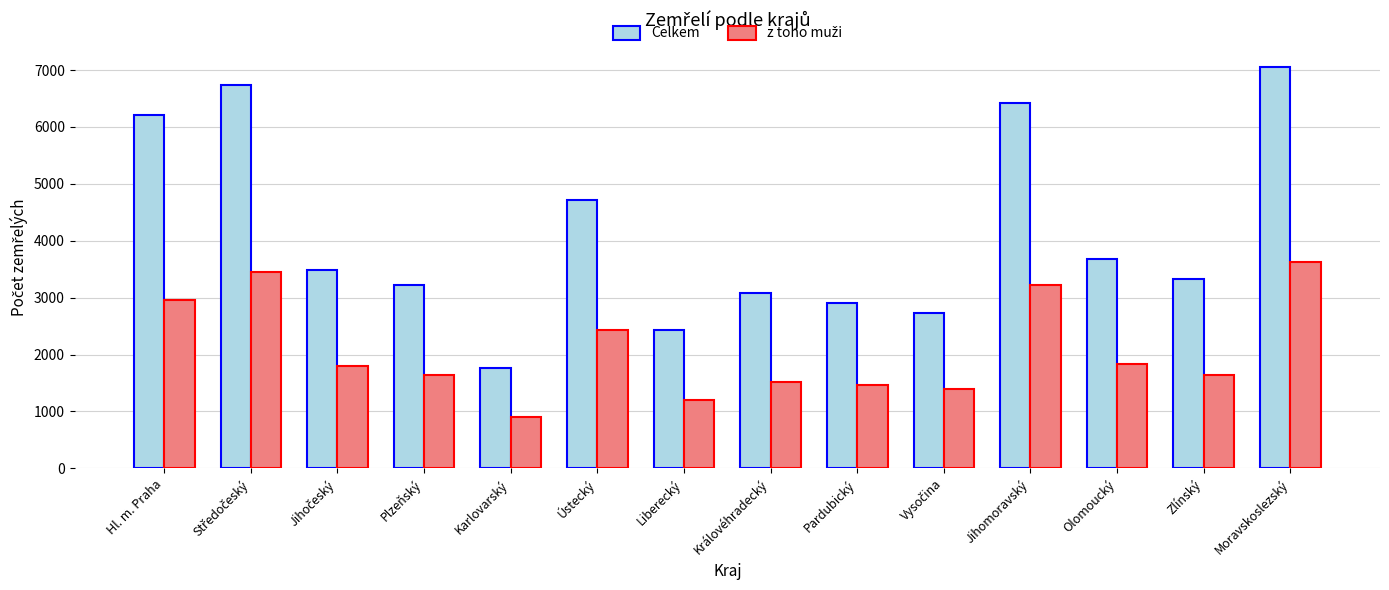

At which category does the chart reach its peak across all series?

Moravskoslezský